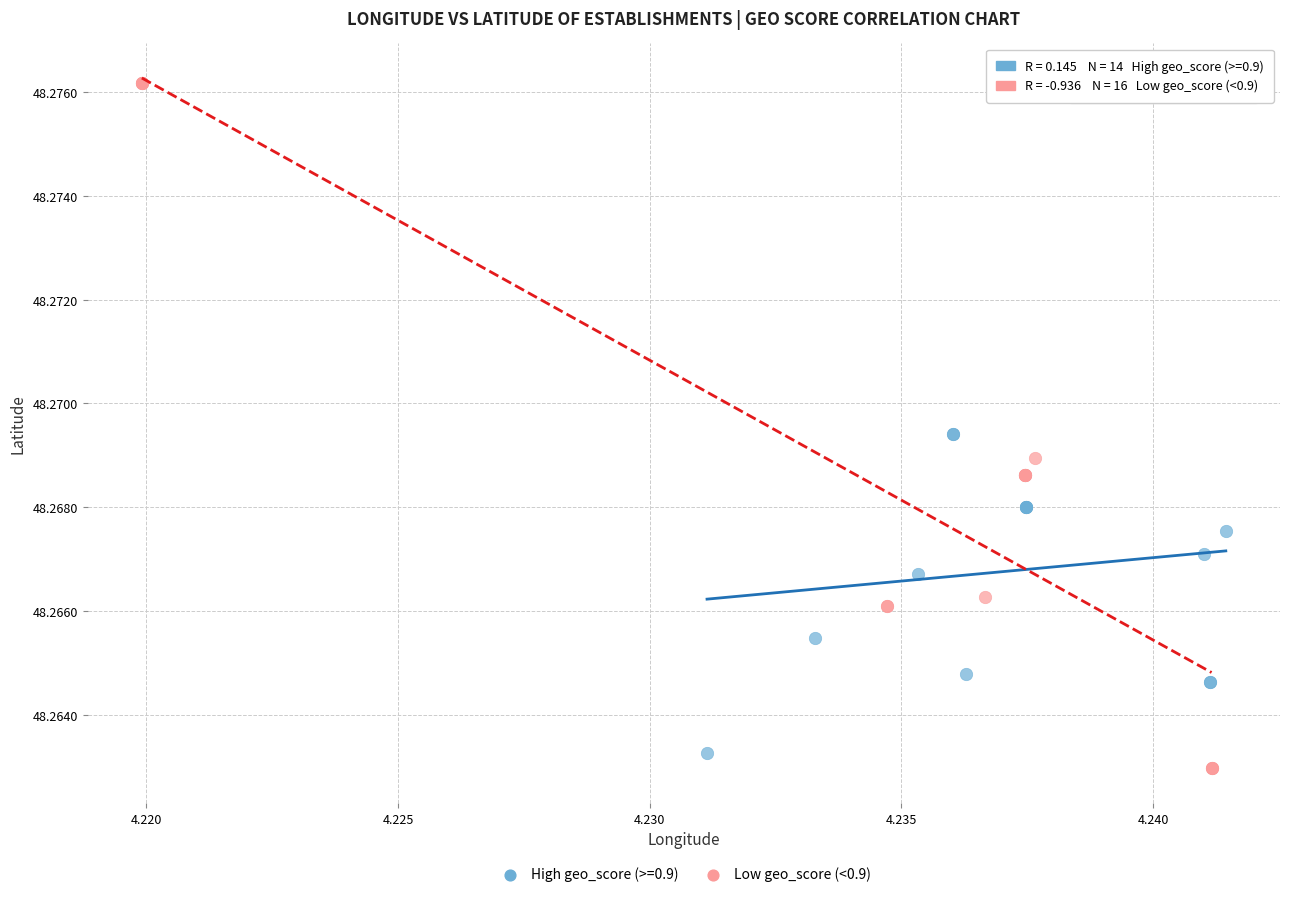

Which series has the largest Y range (max minus min)?

Low geo_score (<0.9)